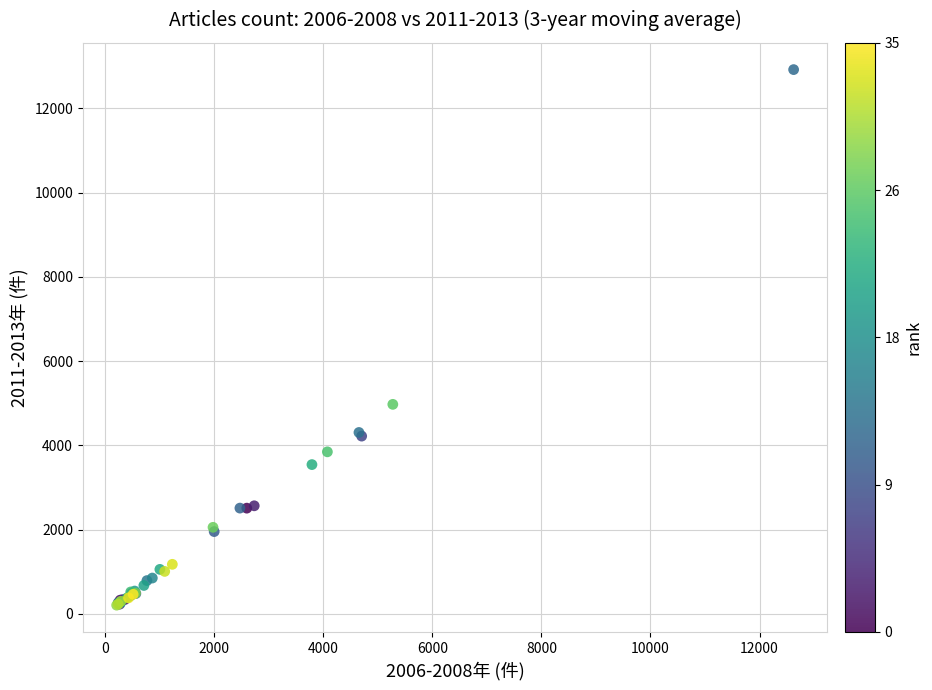

What Y value in the scatter plot is closest to 6564?

4975.4